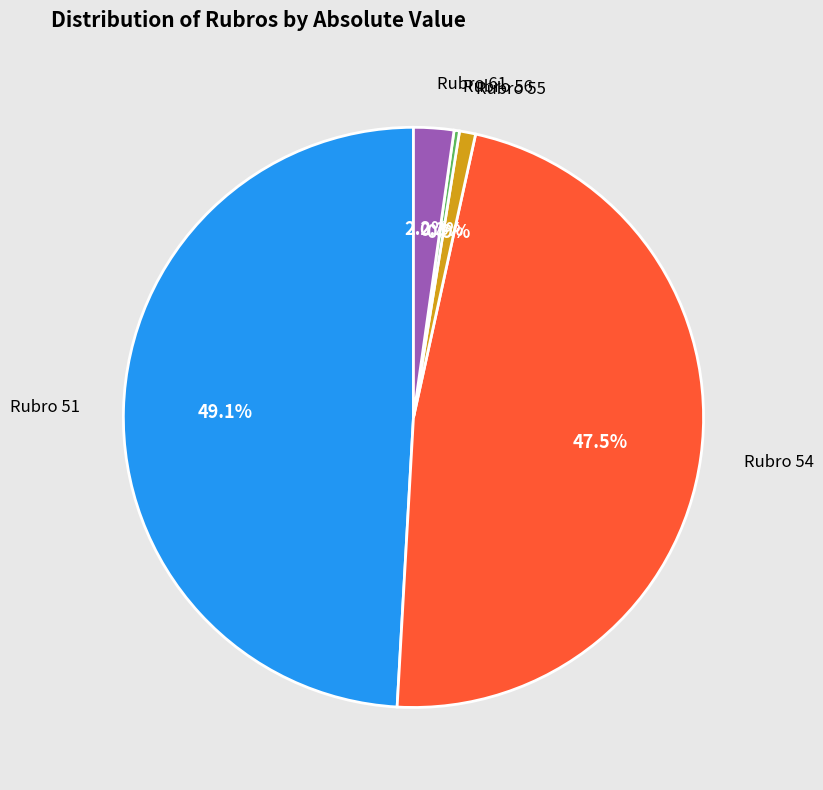

What is the largest slice in the pie chart?

Rubro 51